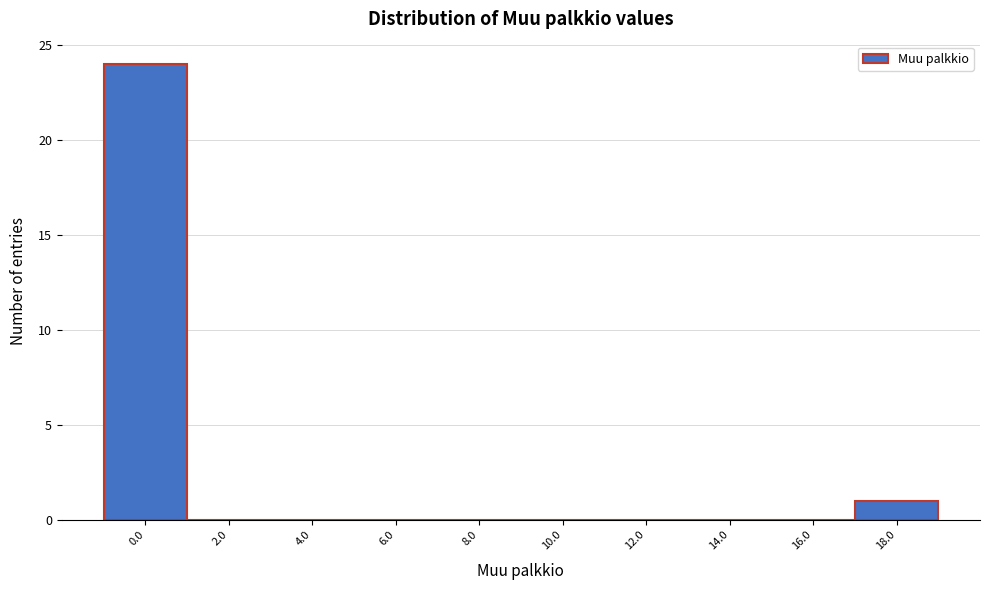

Reading left to right, list all the values displayed in this chart.

0.0=24	2.0=0	4.0=0	6.0=0	8.0=0	10.0=0	12.0=0	14.0=0	16.0=0	18.0=1